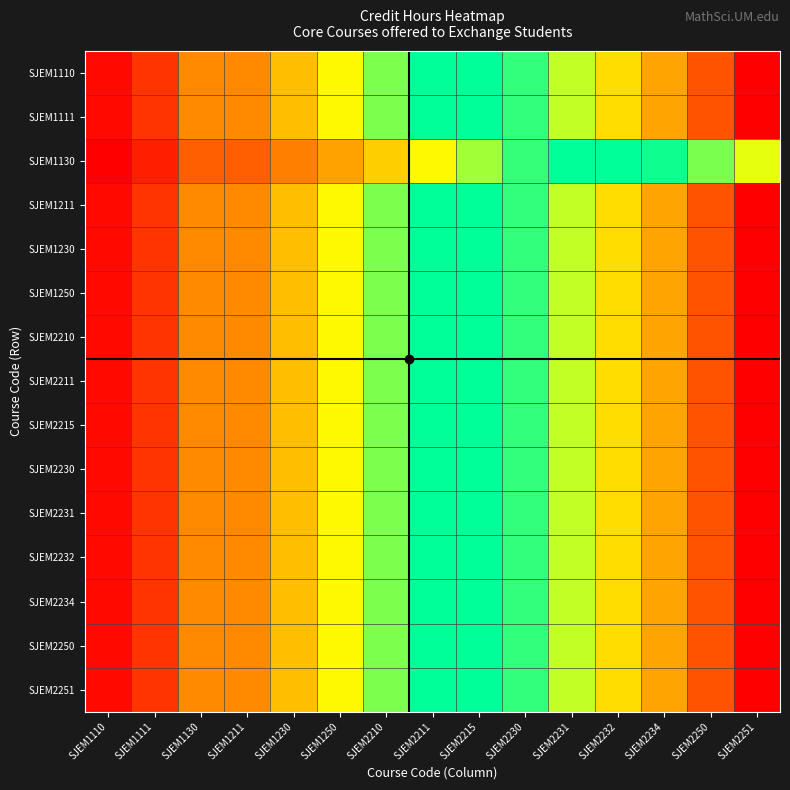

What is the total value across all series at SJEM1130?

3.4